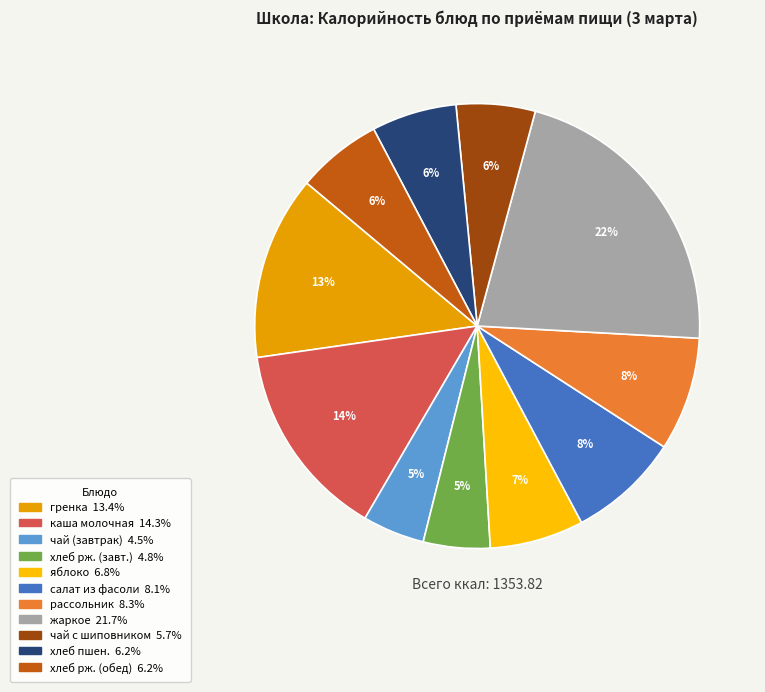

How many segments does this pie chart have?

11